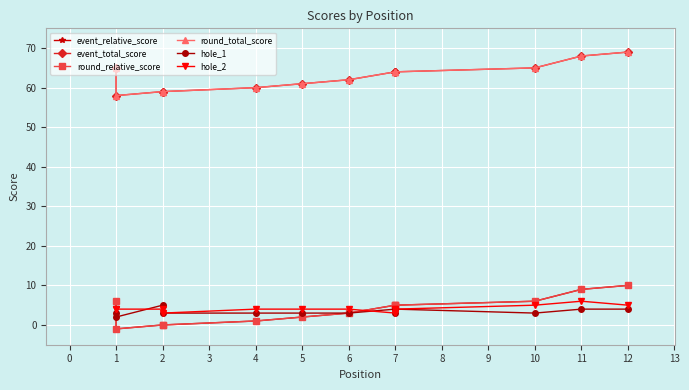

Count the number of data series in this chart.

6